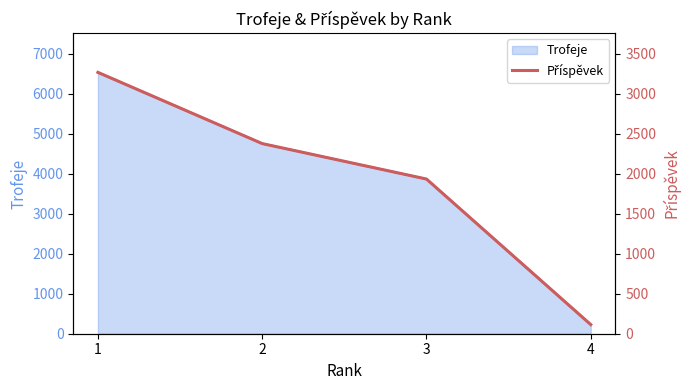

Which has a higher value, 3 or 2?

2